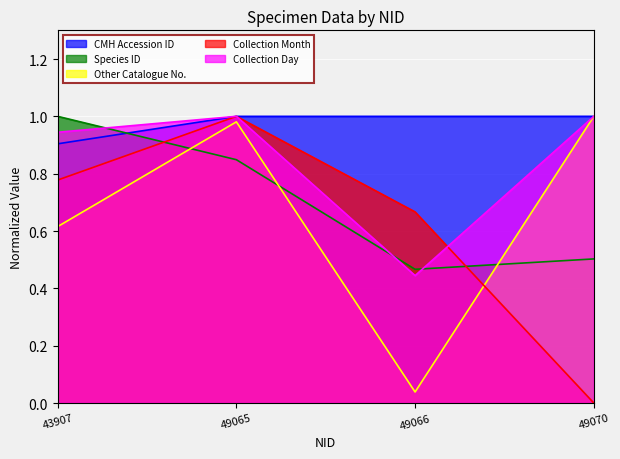

Which series has the largest range (max minus min)?

Collection Month